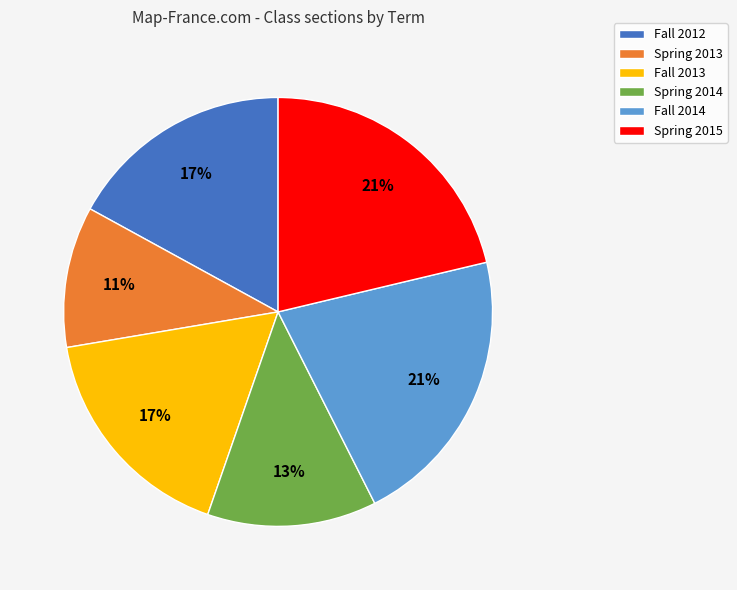

What percentage is the Spring 2015 slice, to the nearest percent?

21%